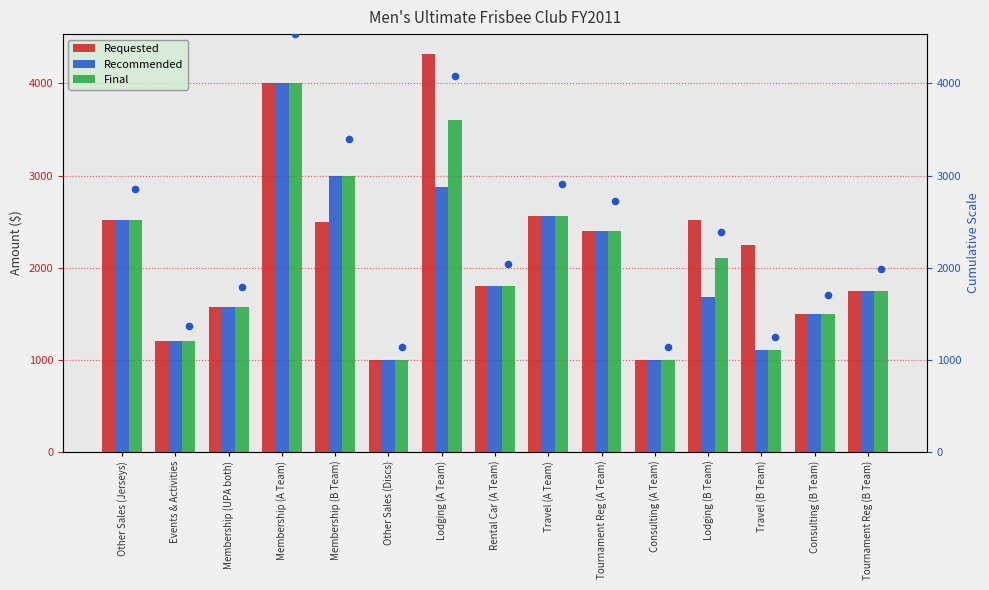

Which series has the largest Y range (max minus min)?

Final (scaled)